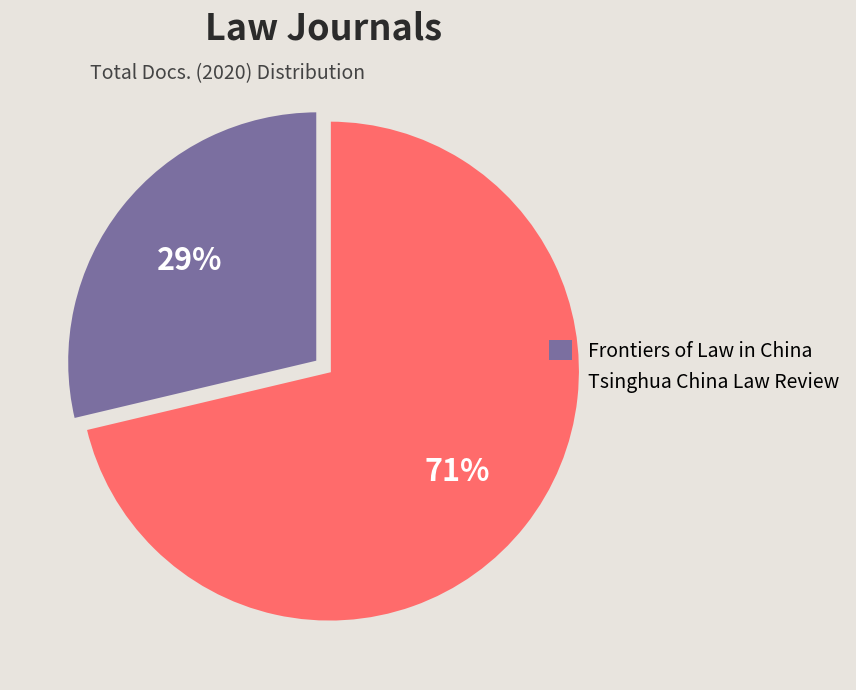

Is there any slice that represents more than half of the pie?

Yes